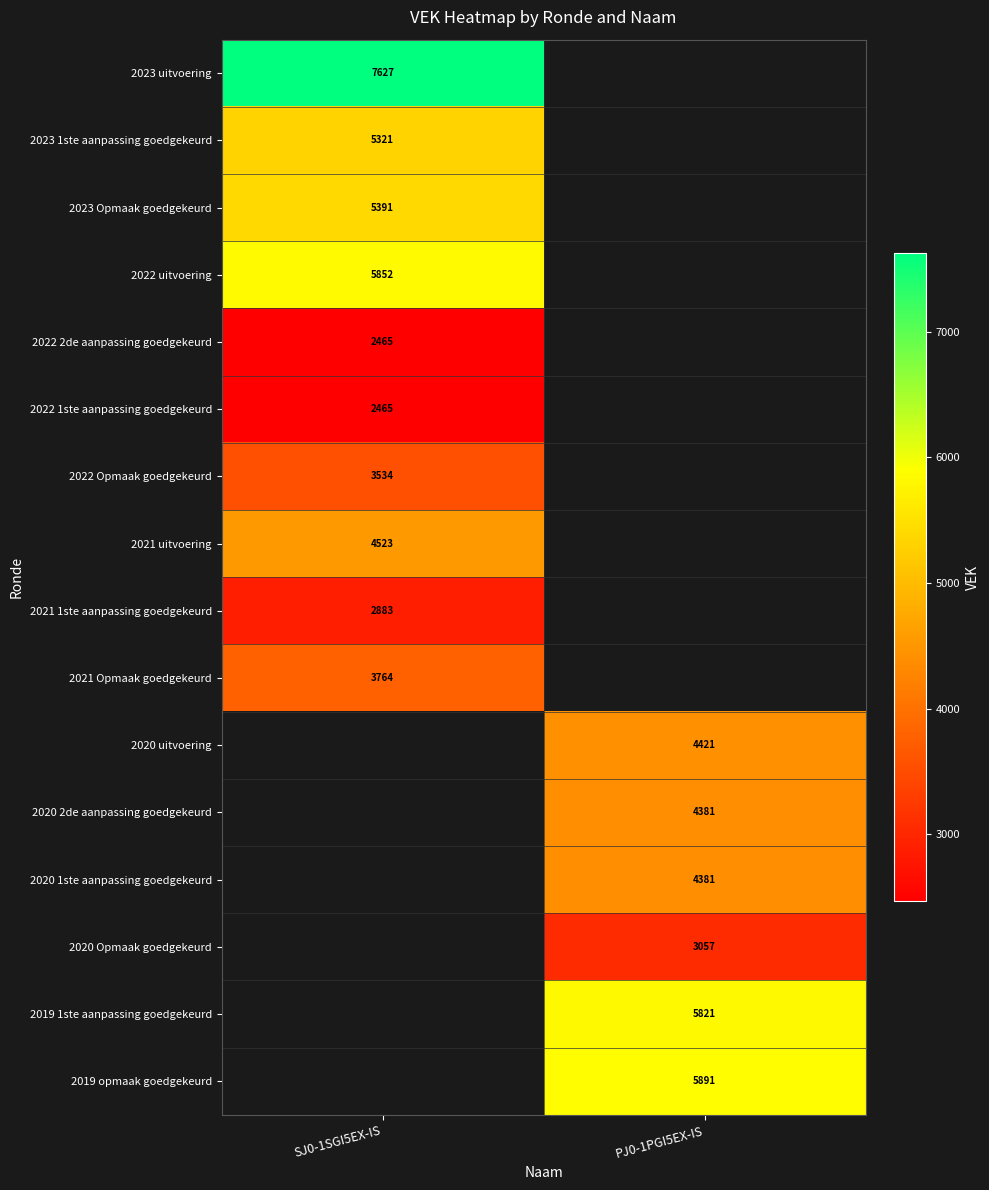

Which label corresponds to the smallest value in the chart?

SJ0-1SGI5EX-IS